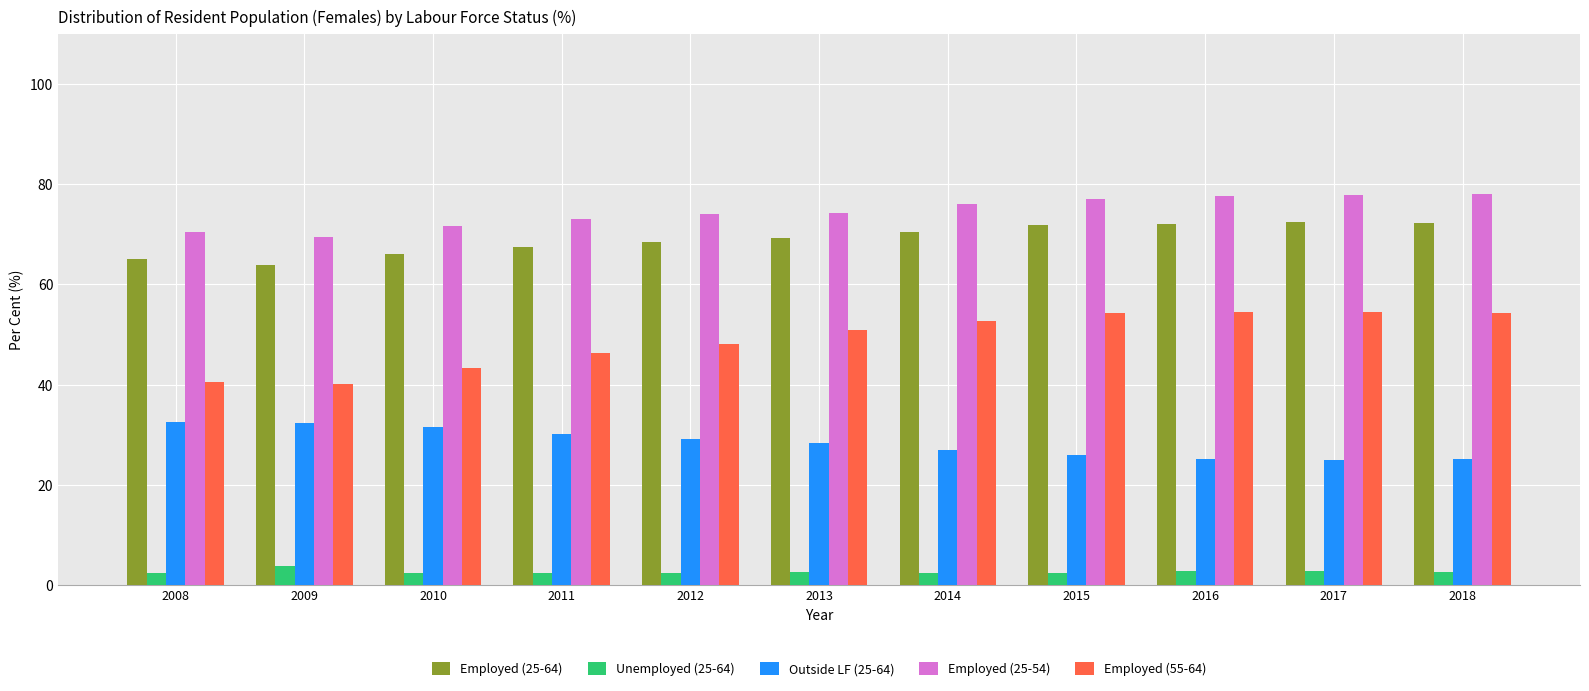

Are the bars horizontal?

No